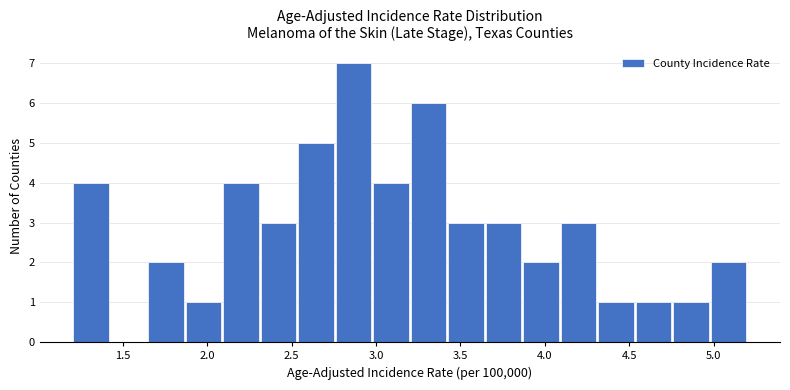

Reading left to right, list every bar in this chart as the range it spans on the x-axis followed by its height. Neither the bar edges nor the heights are printed on the chart, so give them approximately, as read against the axes.

1.20 to 1.40: 4
1.40 to 1.65: 0
1.65 to 1.85: 2
1.85 to 2.10: 1
2.10 to 2.30: 4
2.30 to 2.55: 3
2.55 to 2.75: 5
2.75 to 3.00: 7
3.00 to 3.20: 4
3.20 to 3.40: 6
3.40 to 3.65: 3
3.65 to 3.85: 3
3.85 to 4.10: 2
4.10 to 4.30: 3
4.30 to 4.55: 1
4.55 to 4.75: 1
4.75 to 5.00: 1
5.00 to 5.20: 2